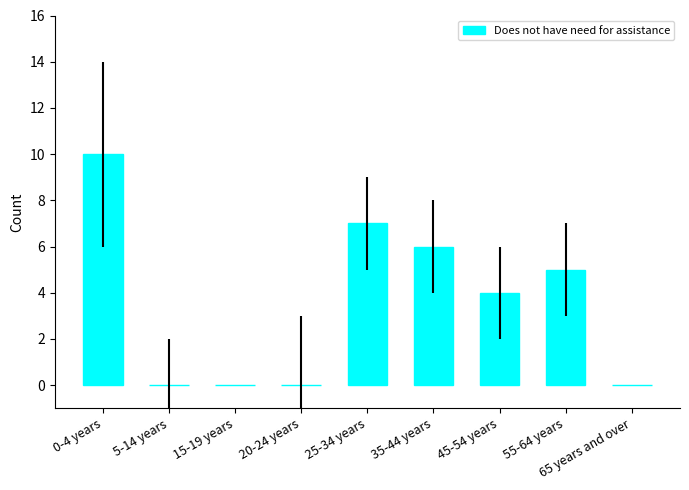

What is the greatest value displayed?

10